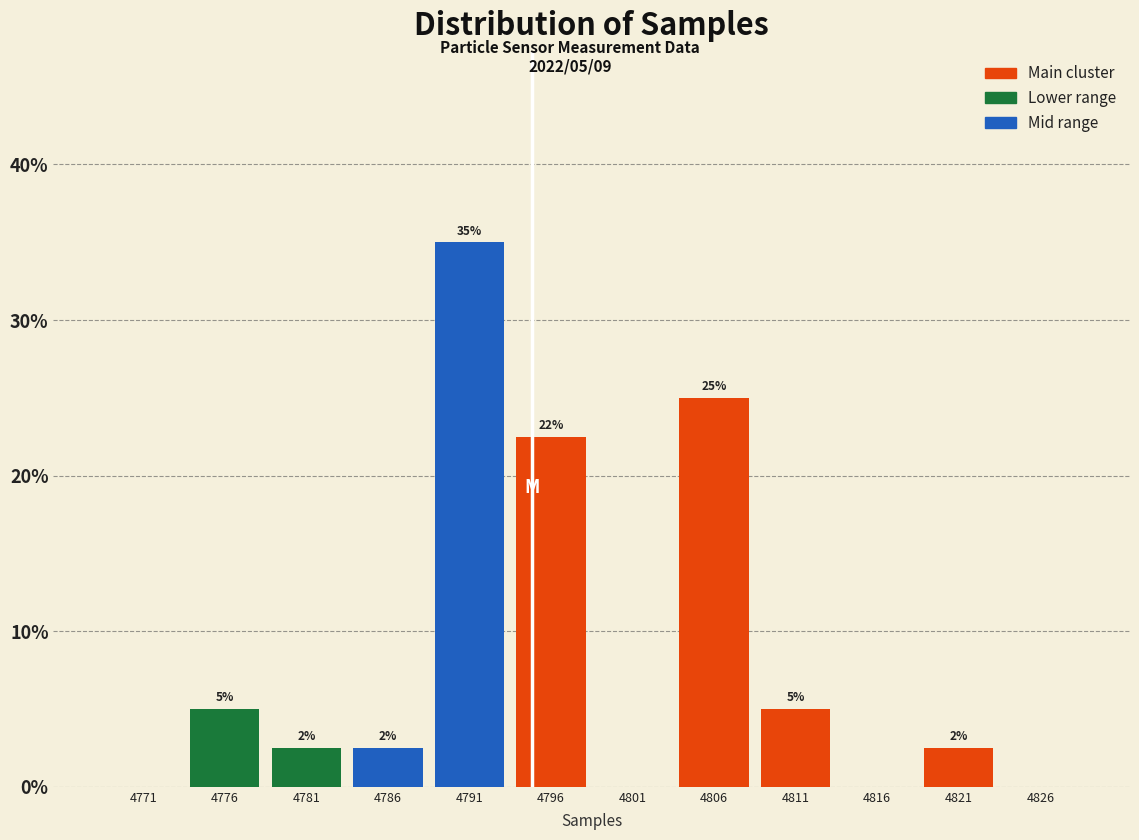

Which category has the highest value across all series?

4791